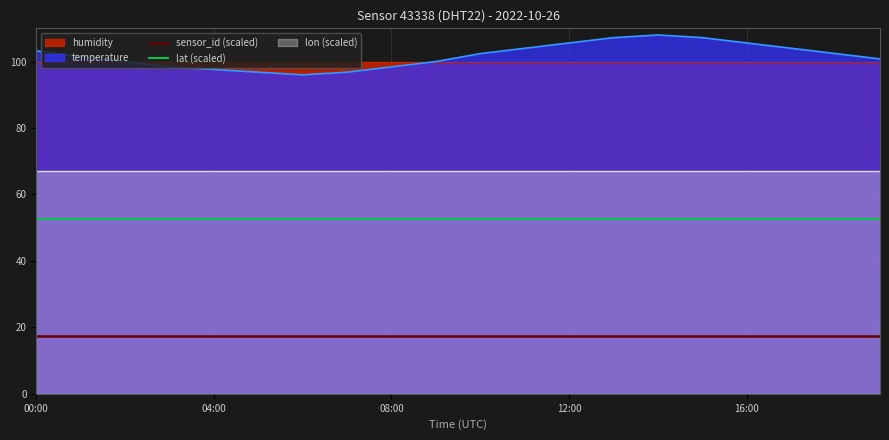

True or false: lat (scaled) and sensor_id (scaled) cross at least once.

False